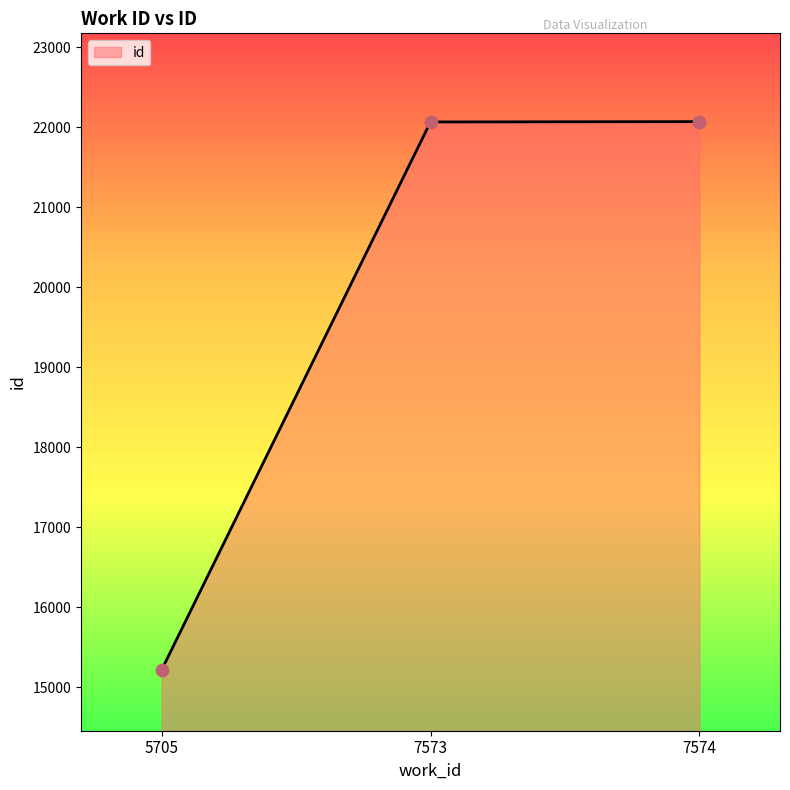

What is the ratio of the value at 7573 to the value at 7574?

1.0